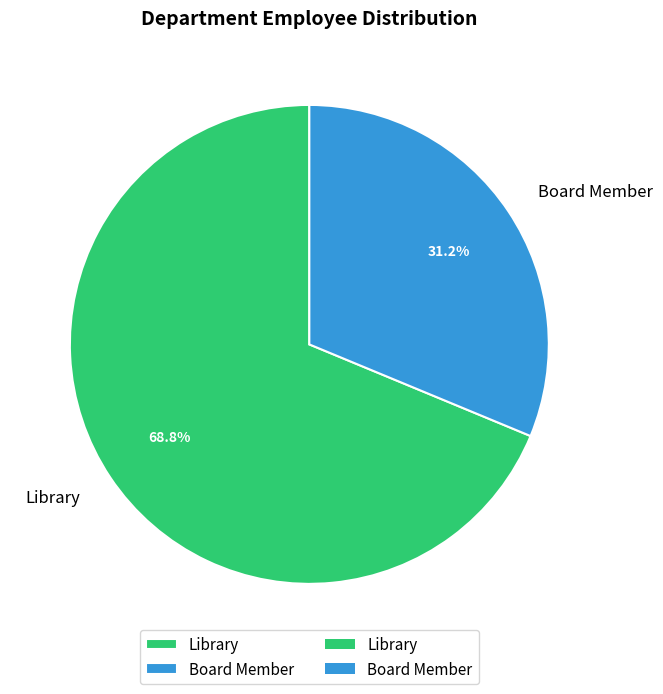

Between Library and Board Member, which is larger?

Library